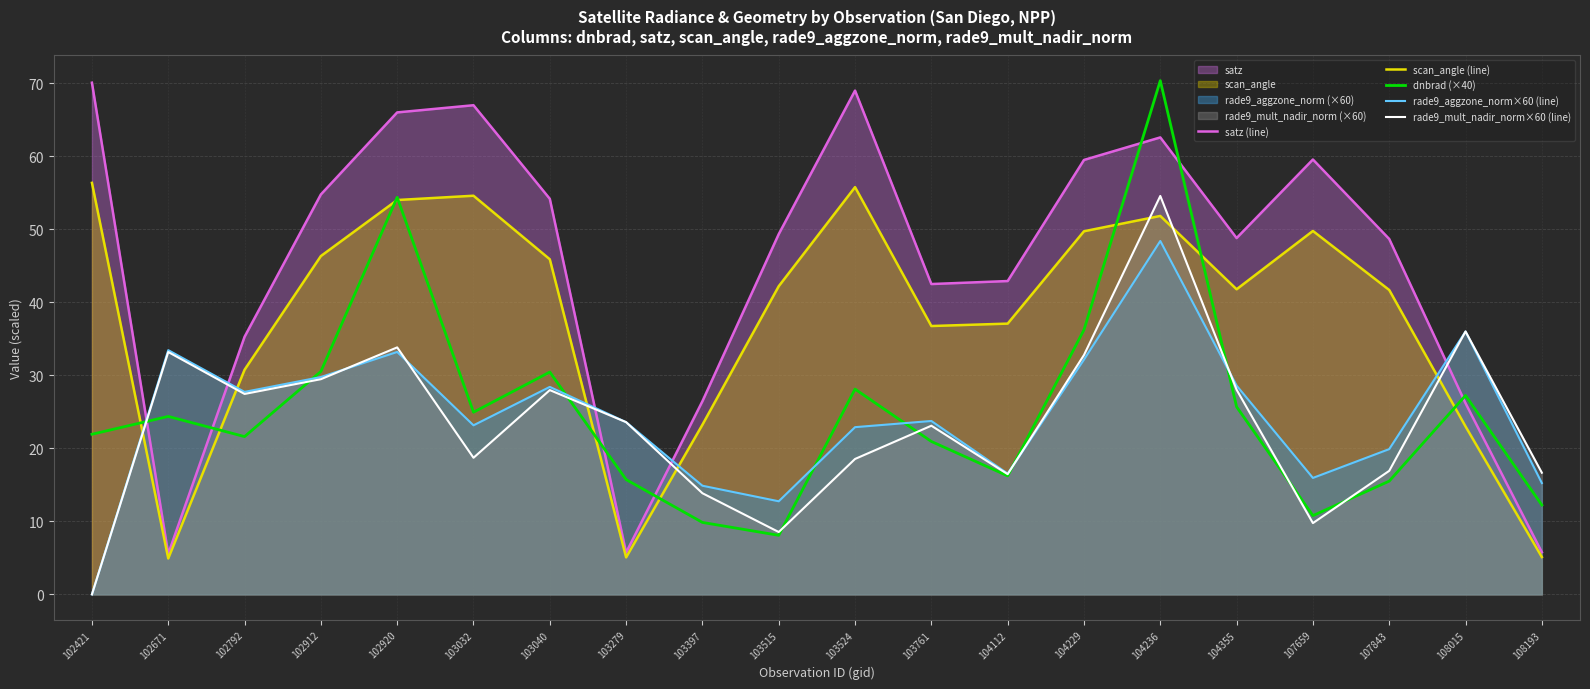

What is the difference between the maximum and minimum values in the rade9_mult_nadir_norm×60 (line) series?

54.6